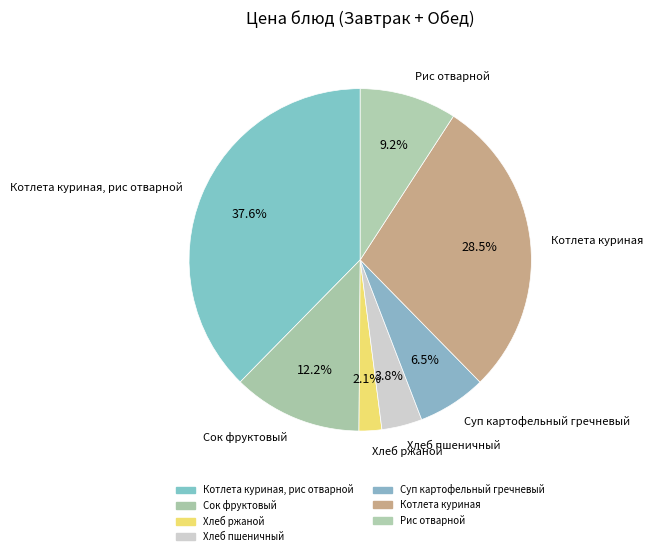

What is the largest slice in the pie chart?

Котлета куриная, рис отварной